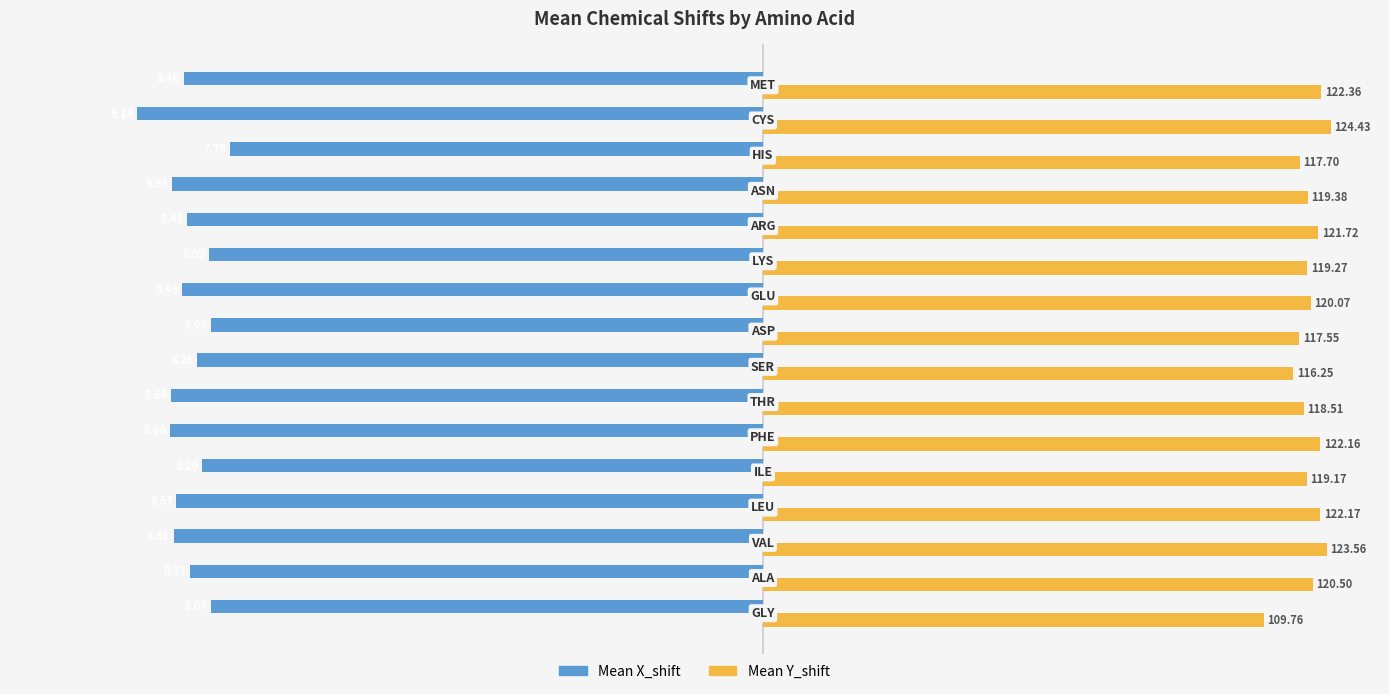

What are all the series names shown in the legend?

Mean X_shift, Mean Y_shift